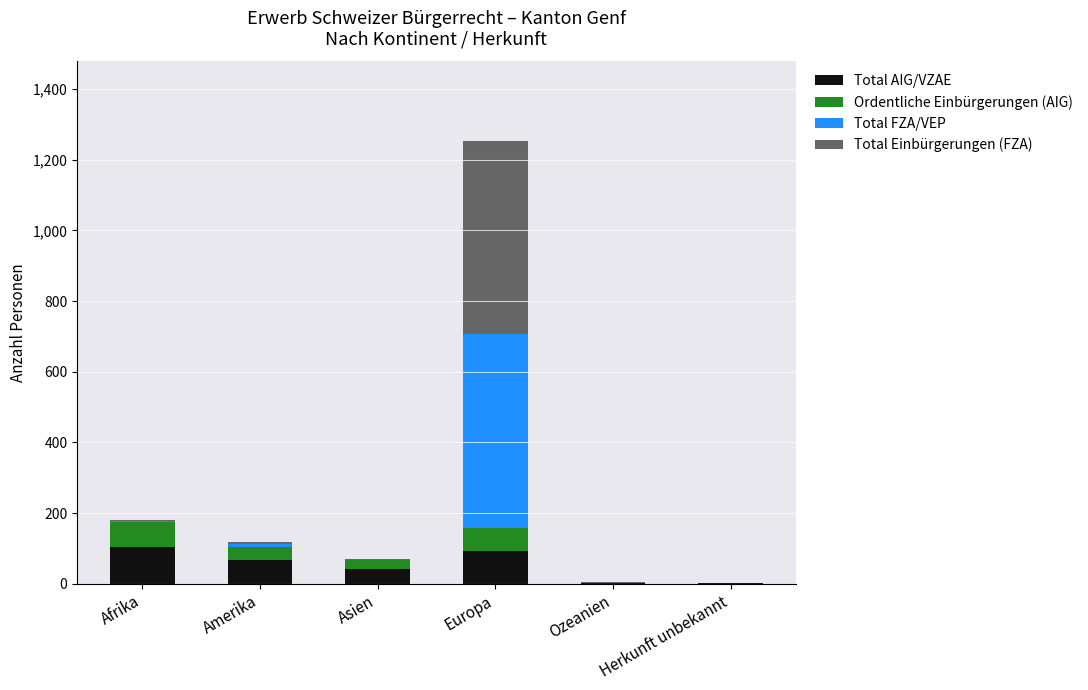

What is the total value across all series at Afrika?

179